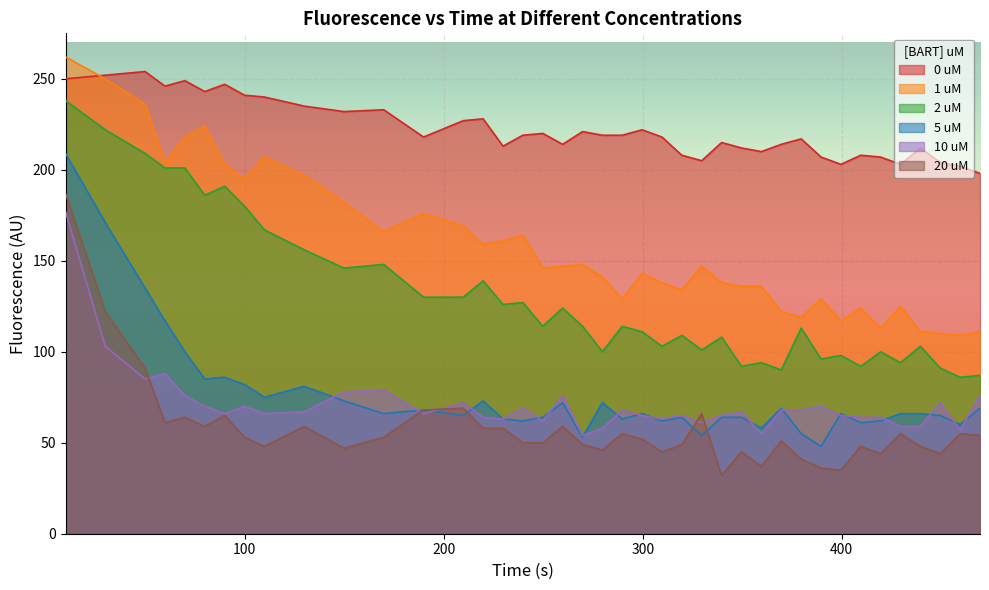

Reading left to right, what are all the values shown in this chart?

0 uM: 250	252	254	246	249	243	247	241	240	235	232	233	218	227	228	213	219	220	214	221	219	219	222	218	208	205	215	212	210	214	217	207	203	208	207	203	212	204	202	198
1 uM: 262	250	236	204	218	224	203	195	207	197	182	166	176	169	159	161	164	146	147	148	141	129	143	138	134	147	138	136	136	122	119	129	117	124	113	125	111	110	109	111
2 uM: 238	222	209	201	201	186	191	180	167	156	146	148	130	130	139	126	127	114	124	114	100	114	111	103	109	101	108	92	94	90	113	96	98	92	100	94	103	91	86	87
5 uM: 209	171	135	117	100	85	86	82	75	81	73	66	68	65	73	63	62	64	72	53	72	63	66	62	64	54	64	64	58	69	55	48	66	61	62	66	66	65	60	69
10 uM: 177	103	85	88	76	70	66	70	66	67	78	79	66	72	64	63	69	62	76	54	58	68	65	63	65	61	65	67	55	68	68	70	65	64	64	59	59	72	57	76
20 uM: 187	122	91	61	64	59	65	53	48	59	47	53	68	69	58	58	50	50	59	49	46	55	52	45	49	66	32	45	37	51	41	36	35	48	44	55	48	44	55	54